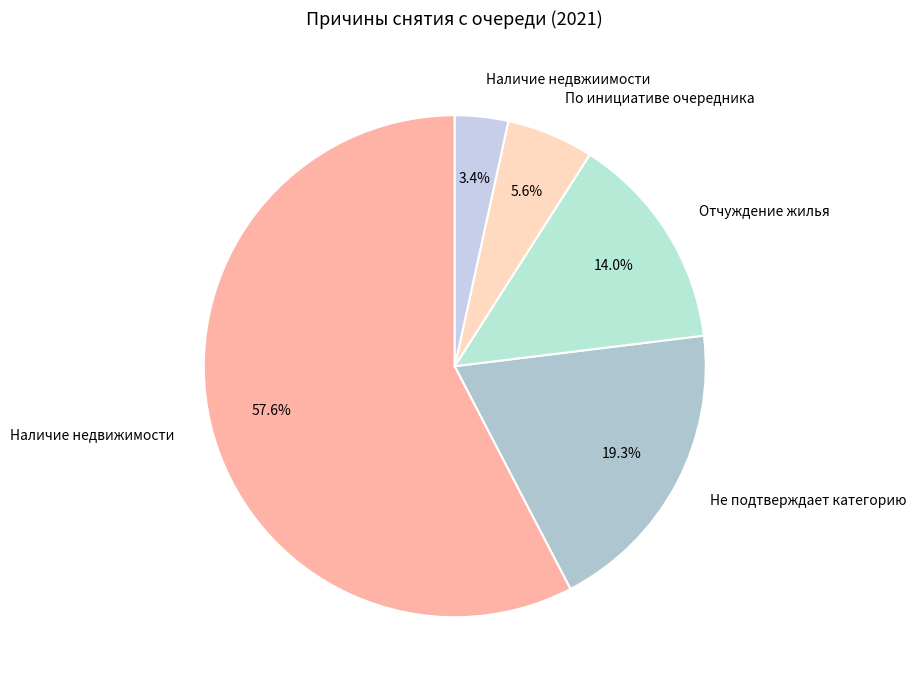

To the nearest percent, what is the combined percentage of Наличие недвжиимости and По инициативе очередника?

9%